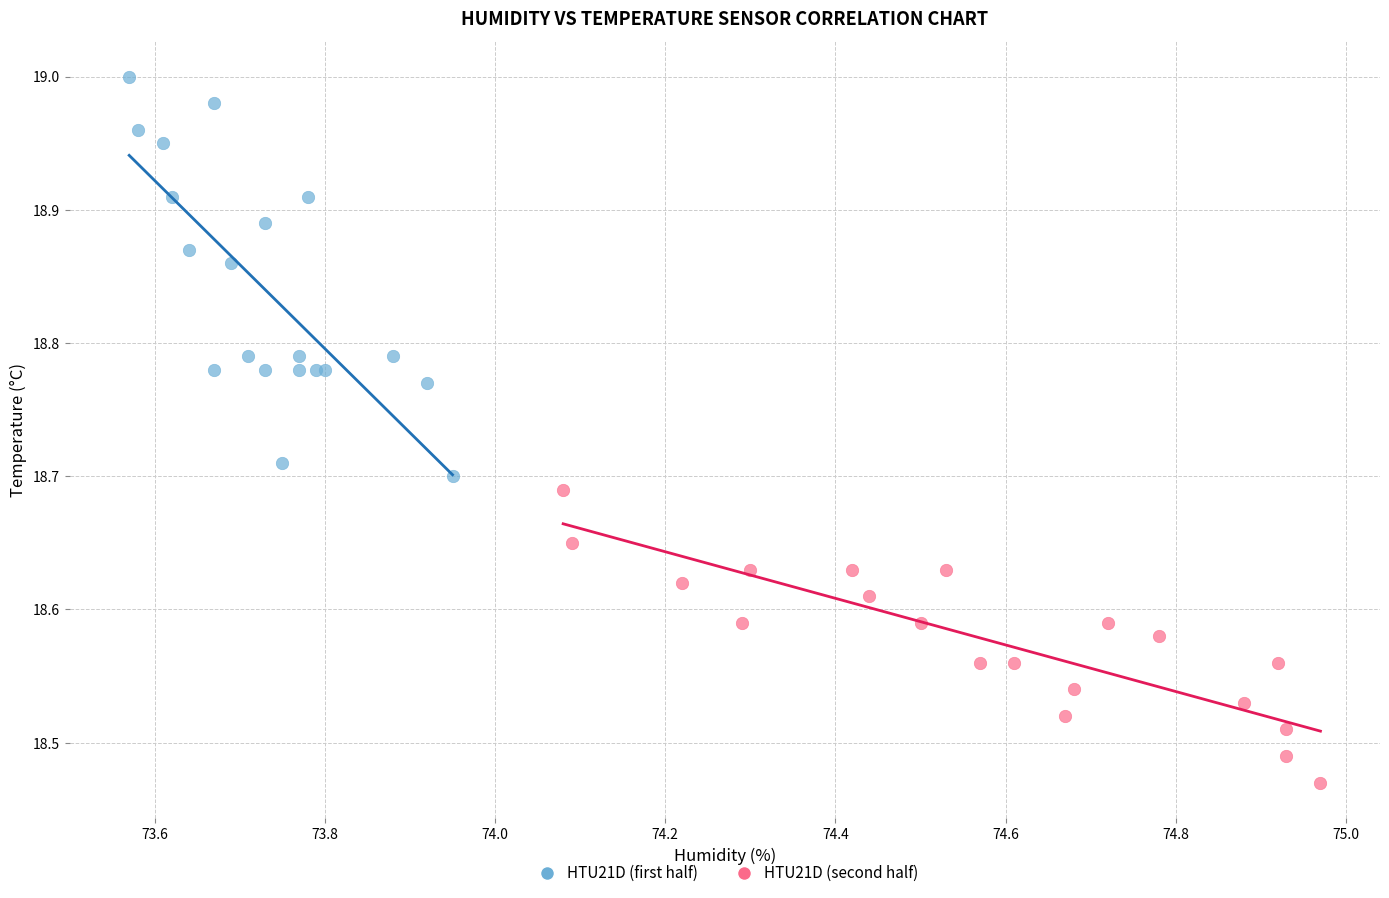

Which series reaches the minimum Y coordinate?

HTU21D (second half)